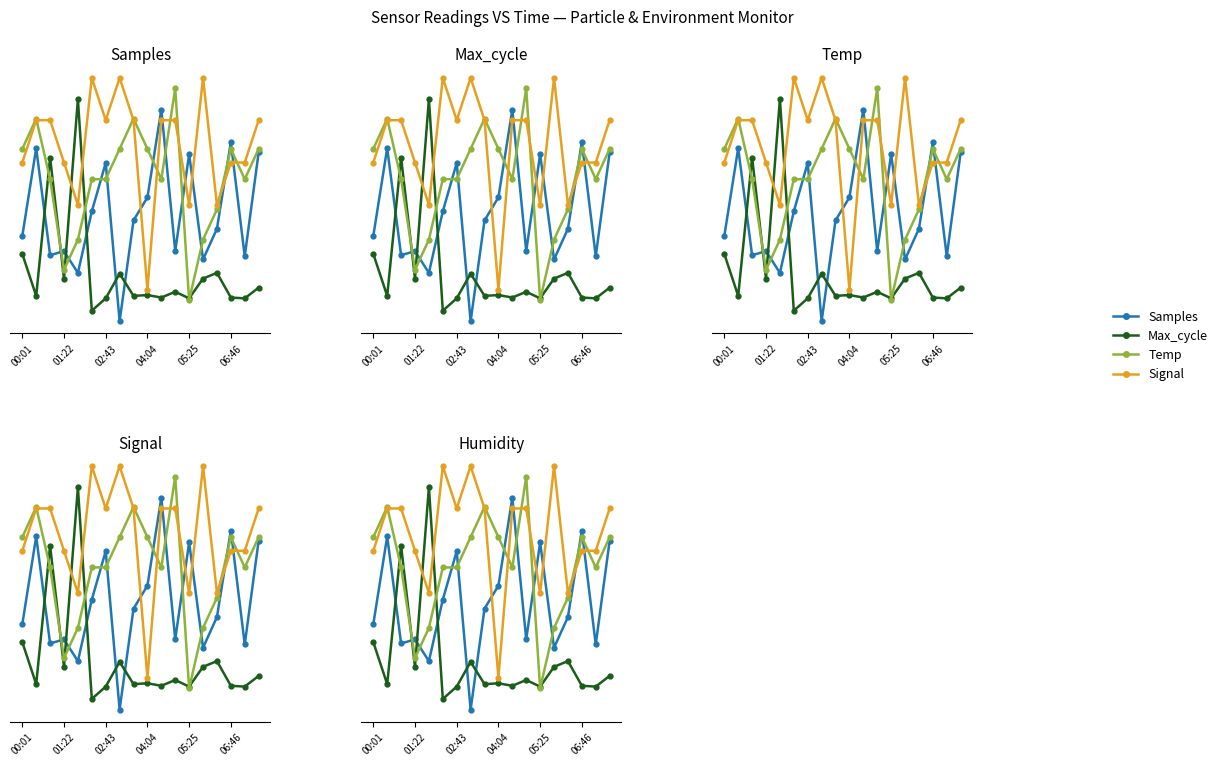

Between 06:46 and 7, which series saw the biggest shift?

Samples